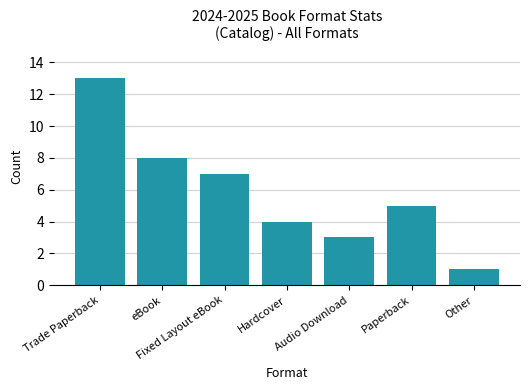

List the labels in order of value, smallest first.

Other, Audio Download, Hardcover, Paperback, Fixed Layout eBook, eBook, Trade Paperback